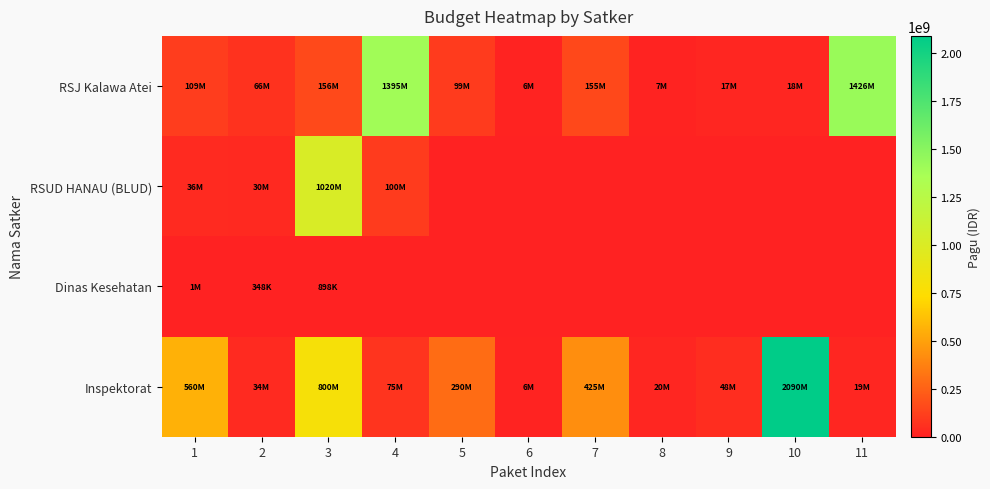

Which series has the largest total across all categories?

Inspektorat